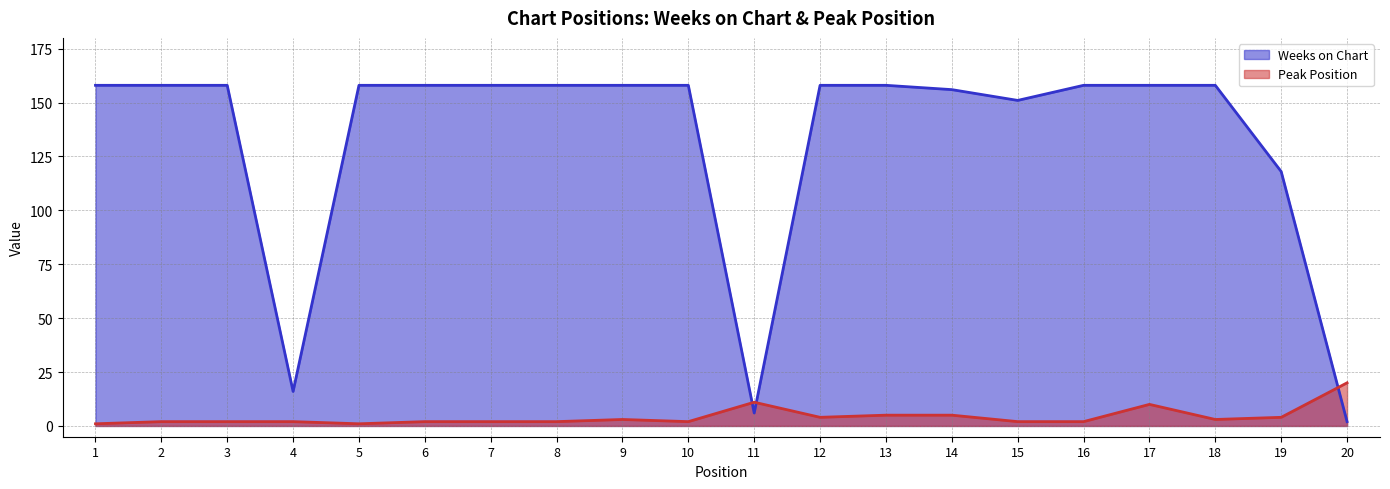

At which category does Peak Position reach its first local peak?

9